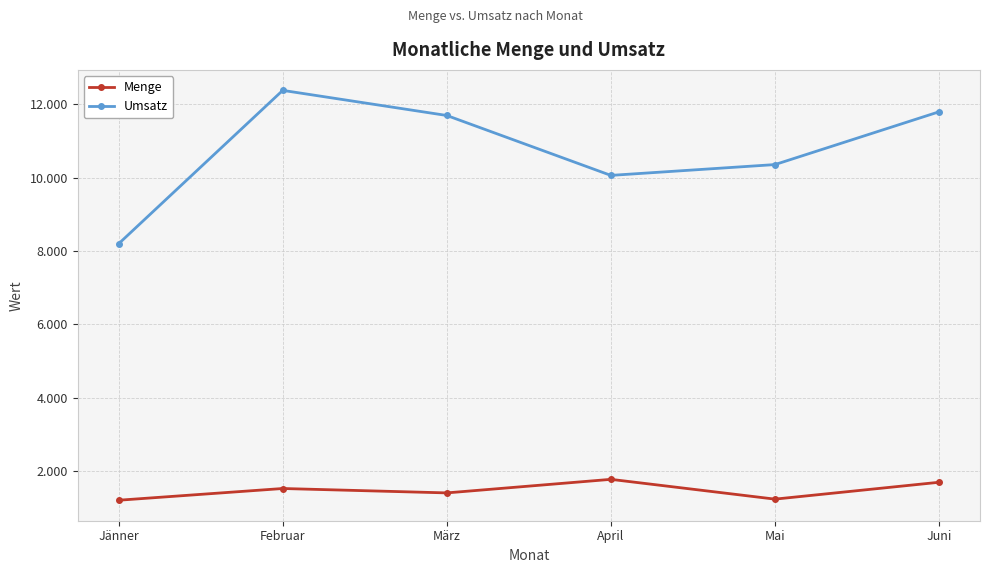

True or false: Umsatz has a value of 12385 at Februar.

True